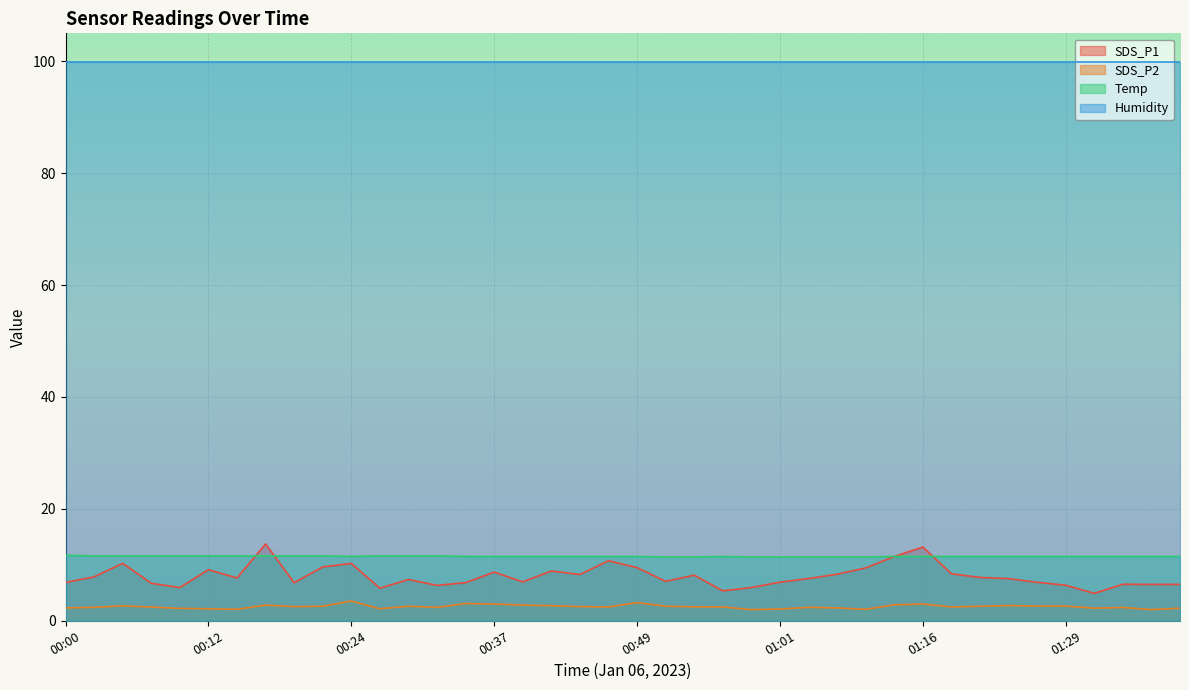

What is the highest value of the Temp series?

11.7